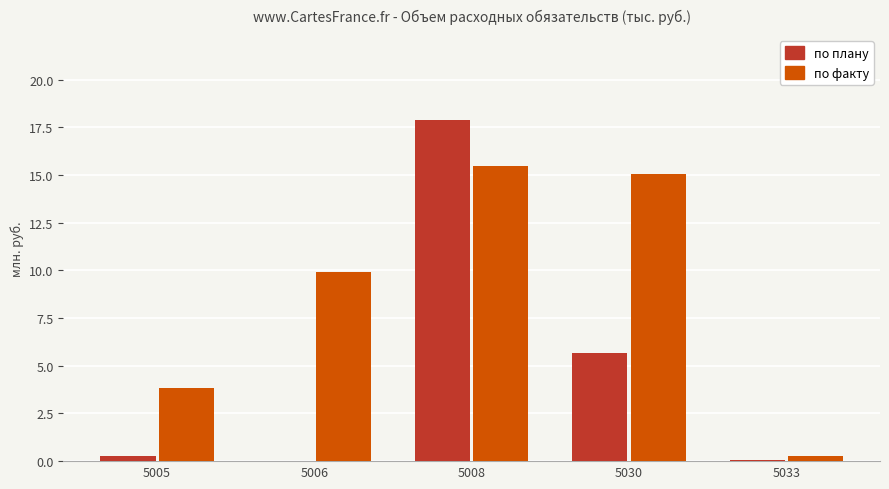

What is the maximum value shown in the chart?

17.9